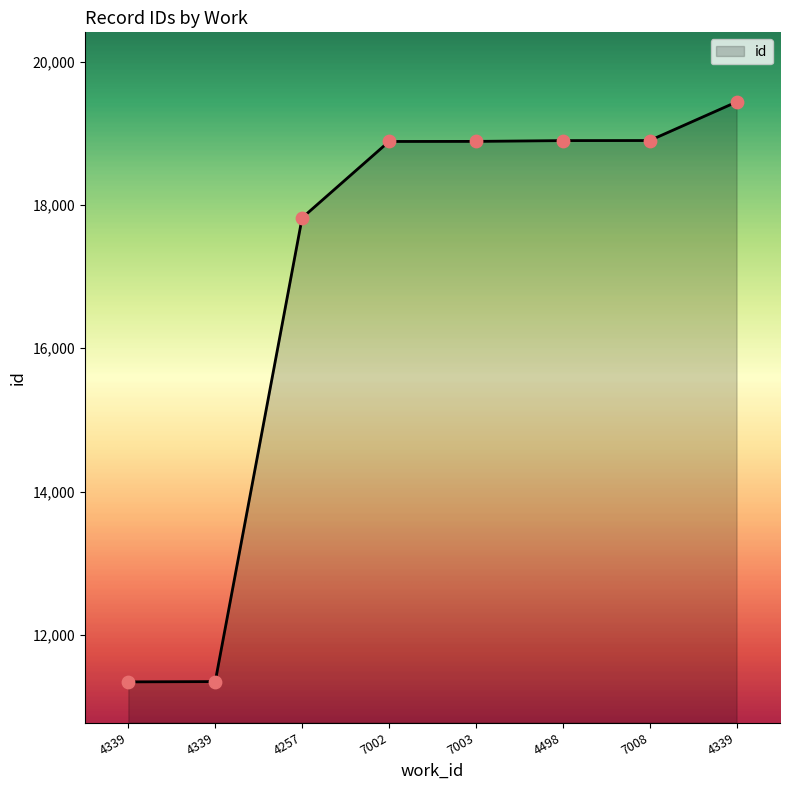

What is the ratio of the value at 4339 to the value at 7002?

0.6